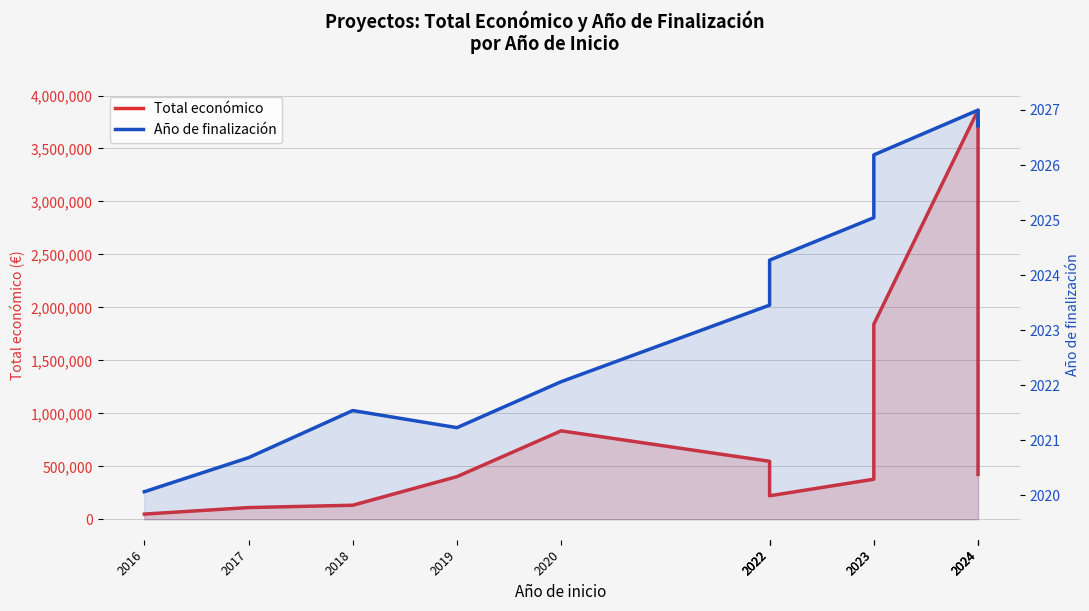

Is it true that Total económico equals 2023912.3 at 2024?

True